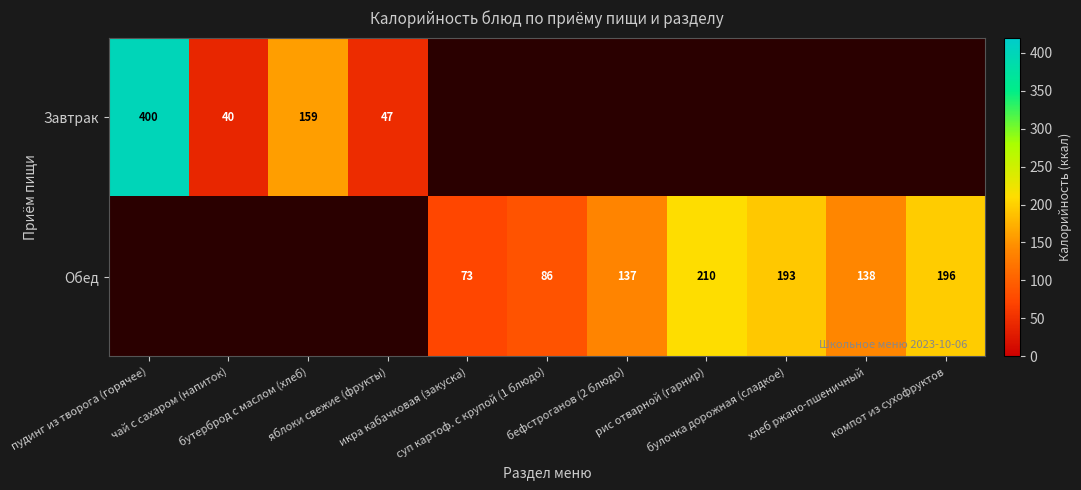

Is the value of Завтрак at чай с сахаром (напиток) greater than the value of Обед at чай с сахаром (напиток)?

No